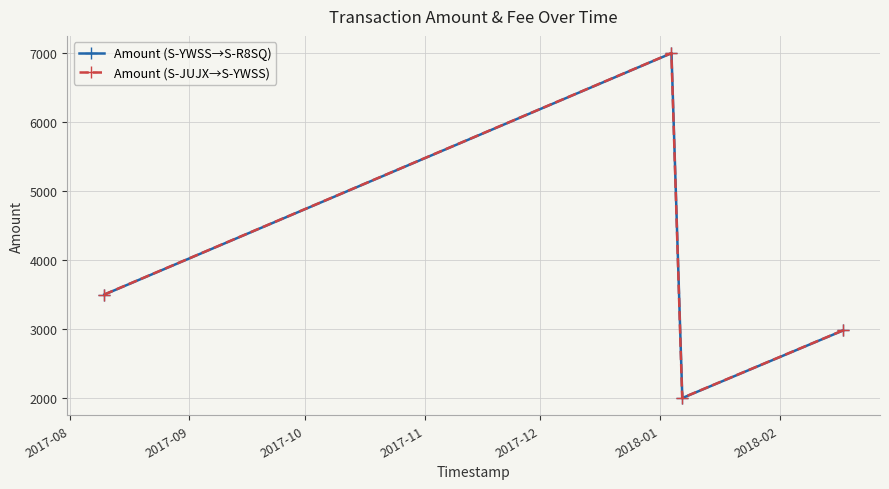

How many interior local valleys does the Amount (S-YWSS→S-R8SQ) series have?

1